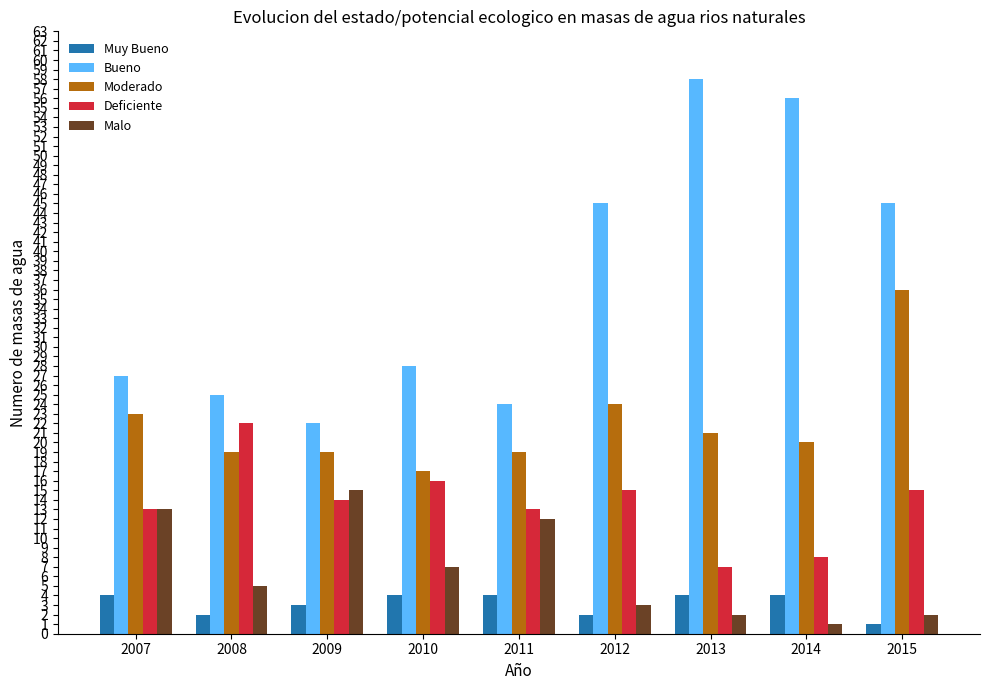

How many values in the Bueno series are below 28?

4